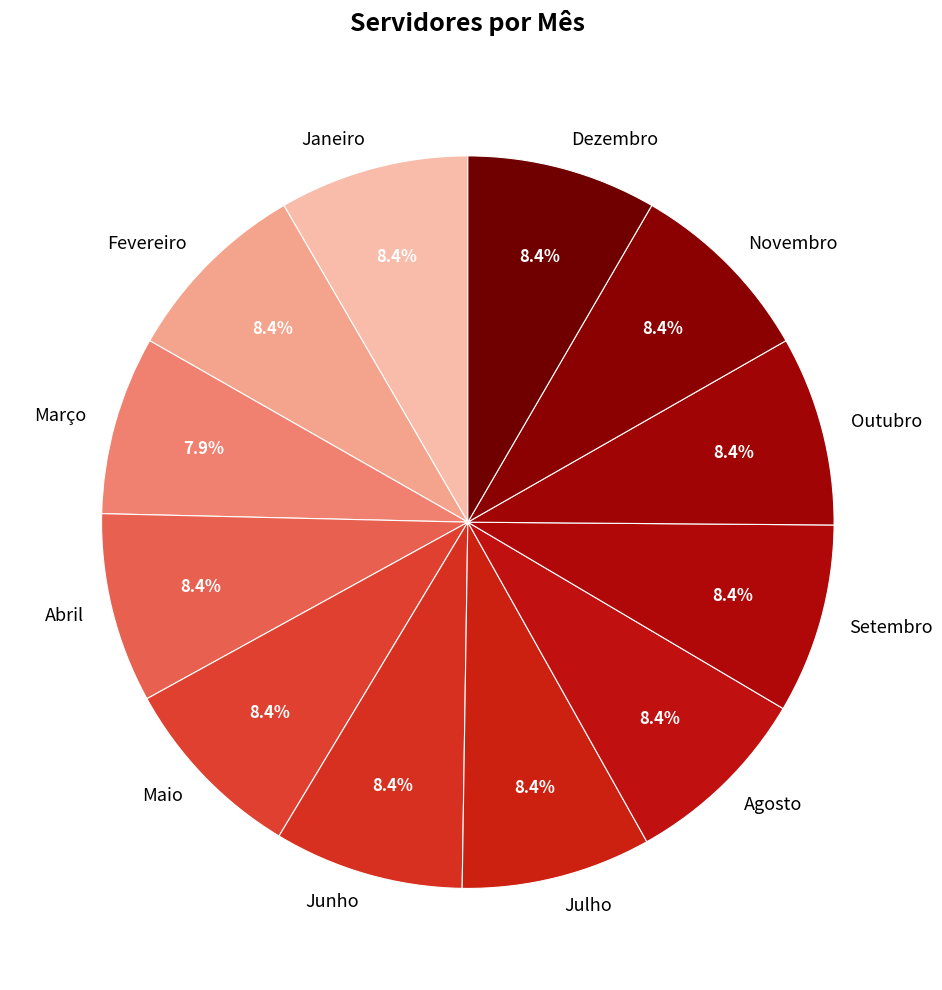

Does Outubro account for over 50% of the chart?

No